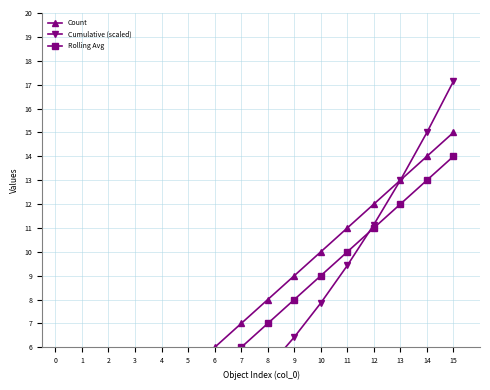

Reading left to right, list all the values displayed in this chart.

Count: 1.0	2.0	3.0	4.0	5.0	6.0	7.0	8.0	9.0	10.0	11.0	12.0	13.0	14.0	15.0
Cumulative (scaled): 0.1	0.4	0.9	1.4	2.1	3.0	4.0	5.1	6.4	7.9	9.4	11.1	13.0	15.0	17.1
Rolling Avg: 1.0	1.0	2.0	3.0	4.0	5.0	6.0	7.0	8.0	9.0	10.0	11.0	12.0	13.0	14.0